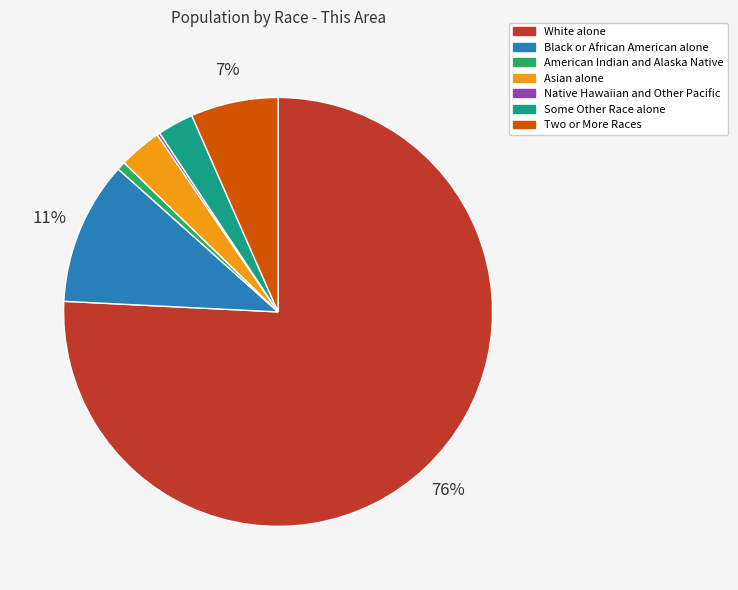

To the nearest percent, what portion does Black or African American alone represent?

11%